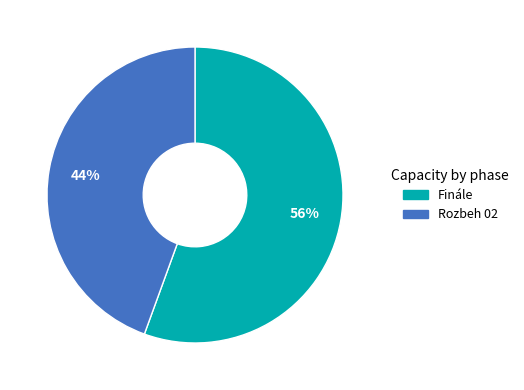

The Rozbeh 02 slice represents 44% of the pie. True or false?

True